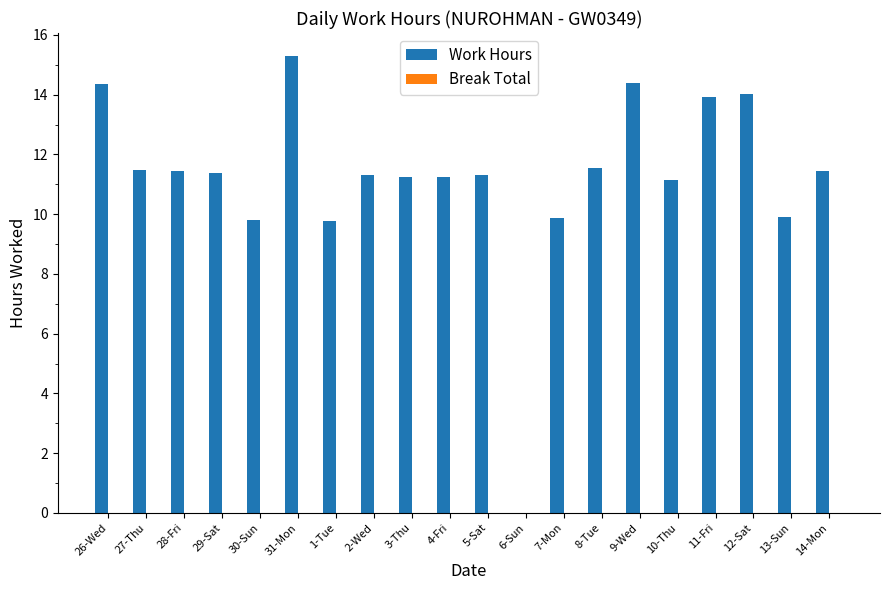

The value at 7-Mon is 9.9. True or false?

True